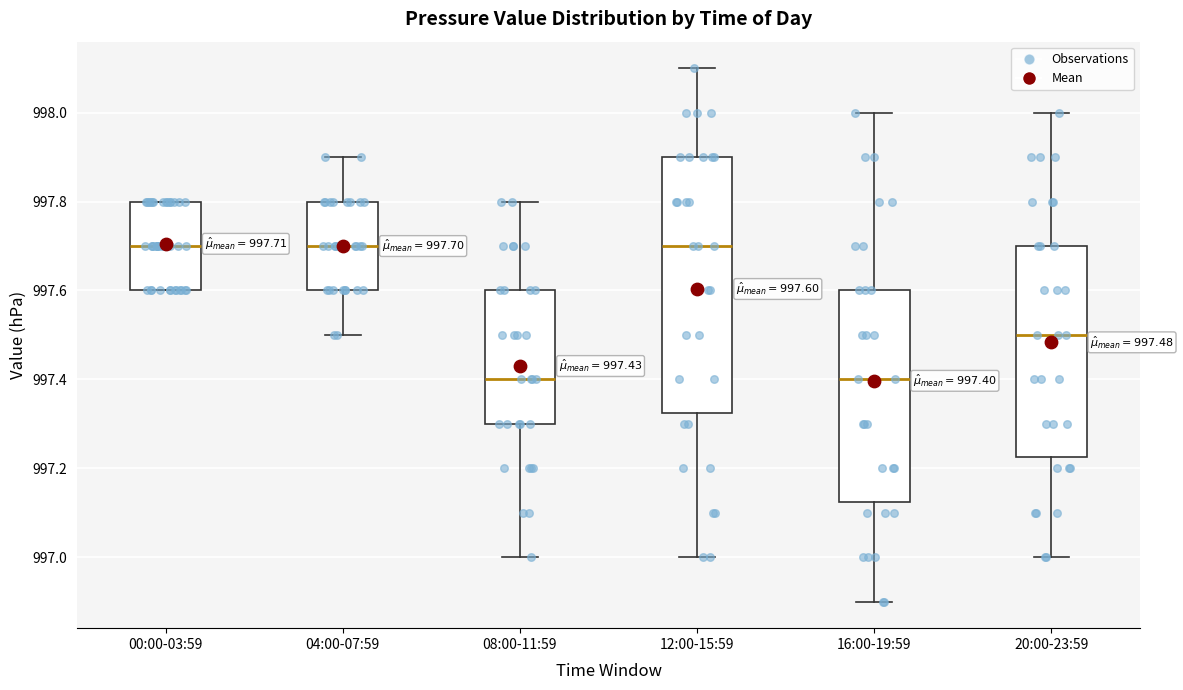

Which box is the tallest, from its lower edge to its upper edge?

12:00-15:59